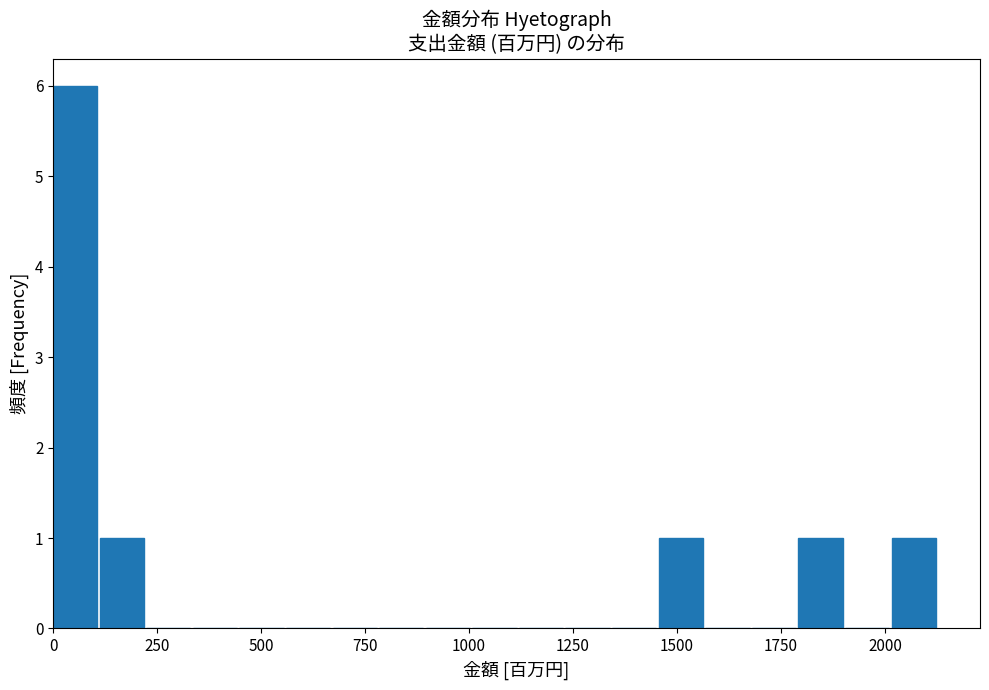

Read against the x-axis, roughly where is the centre of the tallest bar?

50